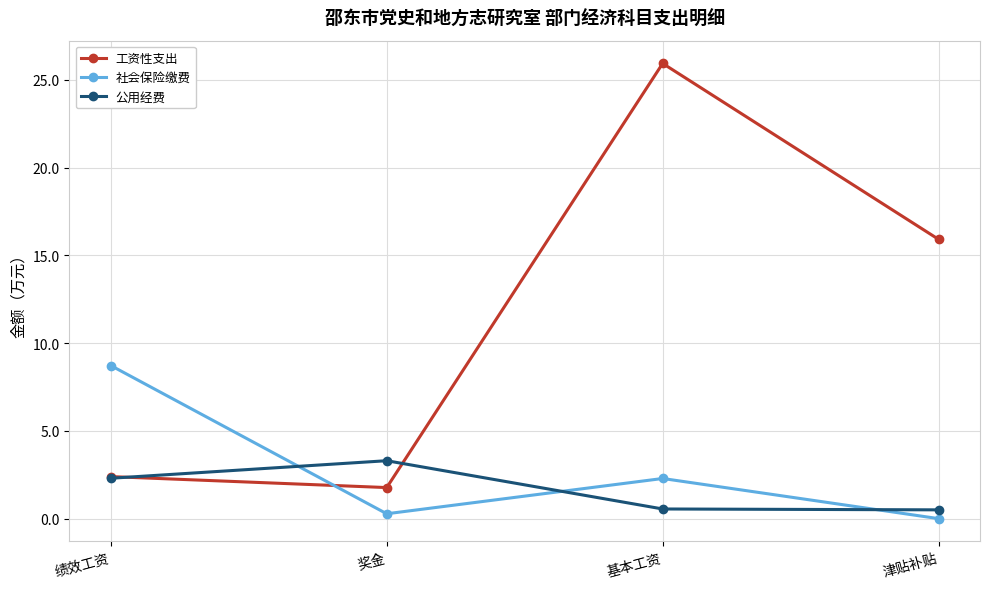

True or false: 工资性支出 has more than 1 interior local peaks.

False